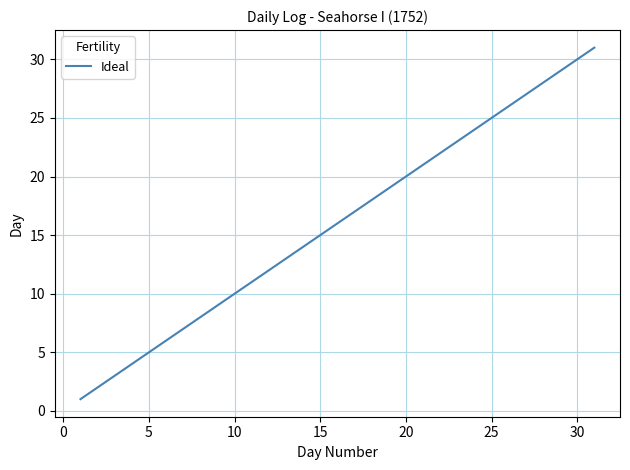

Reading right to left, transcribe all the data shown in this chart.

31	30	29	28	27	26	25	24	23	22	21	20	19	18	17	16	15	14	13	12	11	10	9	8	7	6	5	4	3	2	1